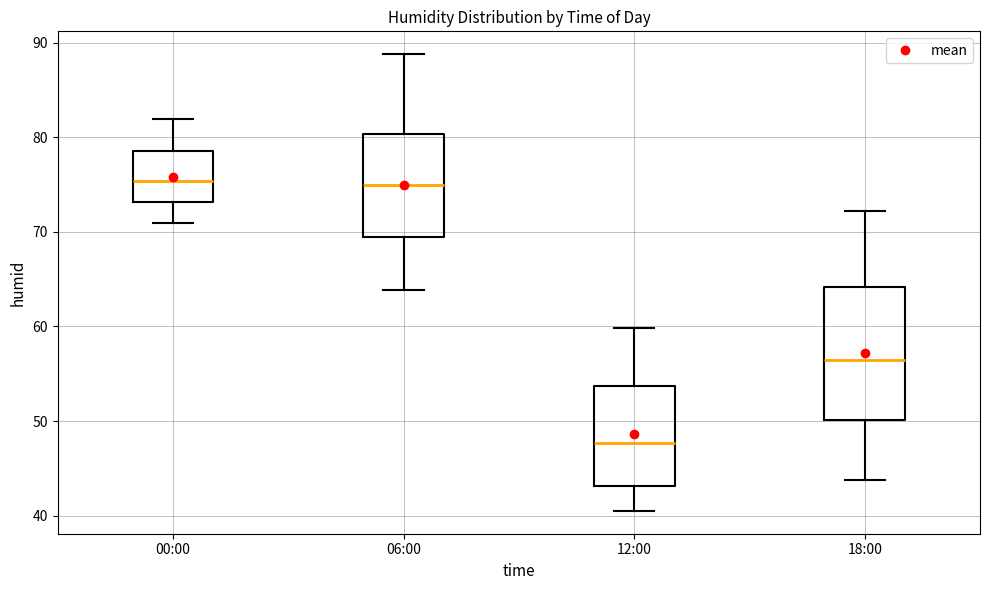

Reading left to right, transcribe this box plot: for each box, give where its median line is, the range the box spans, and where its two whiskers end, as read against the y-axis. The values are not printed on the chart, so give them approximately, as read against the axis.

00:00: median 75, box 73 to 79, whiskers 71 to 82
06:00: median 75, box 70 to 80, whiskers 64 to 89
12:00: median 48, box 43 to 54, whiskers 41 to 60
18:00: median 57, box 50 to 64, whiskers 44 to 72